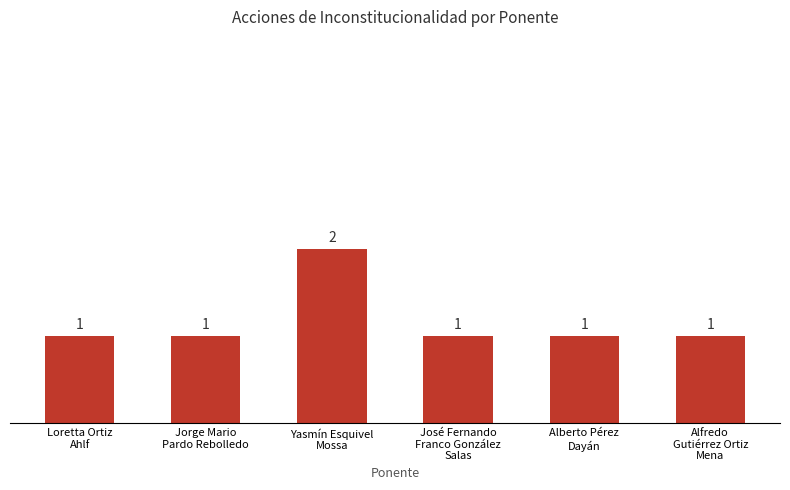

What is the sum of the values at Yasmín Esquivel
Mossa and José Fernando
Franco González
Salas?

3